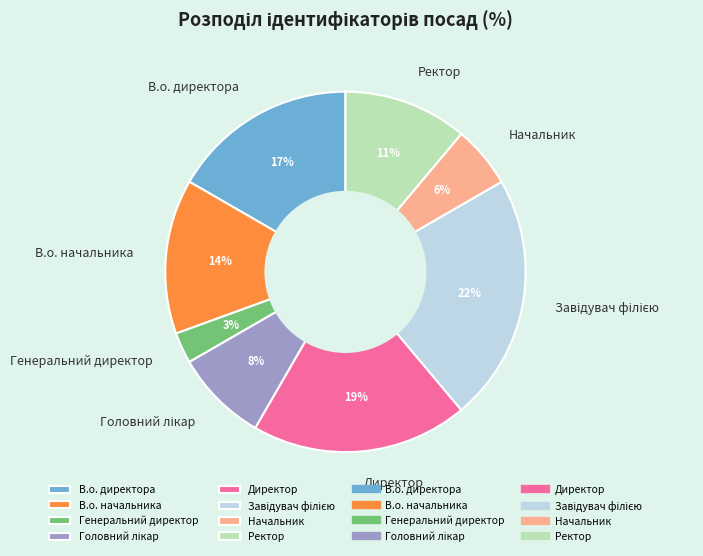

How many segments does this pie chart have?

8